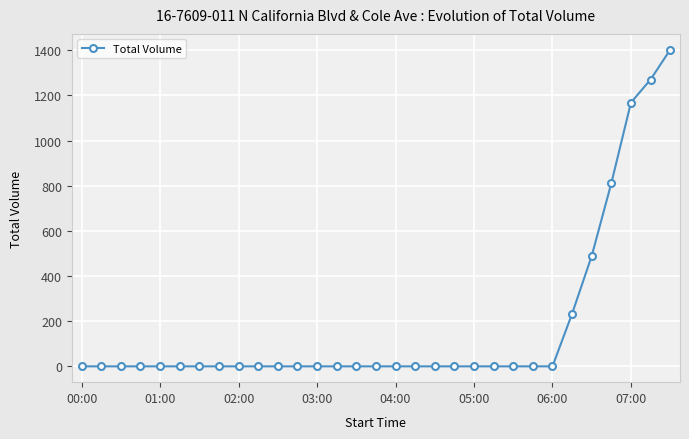

What is the maximum value shown in the chart?

1402